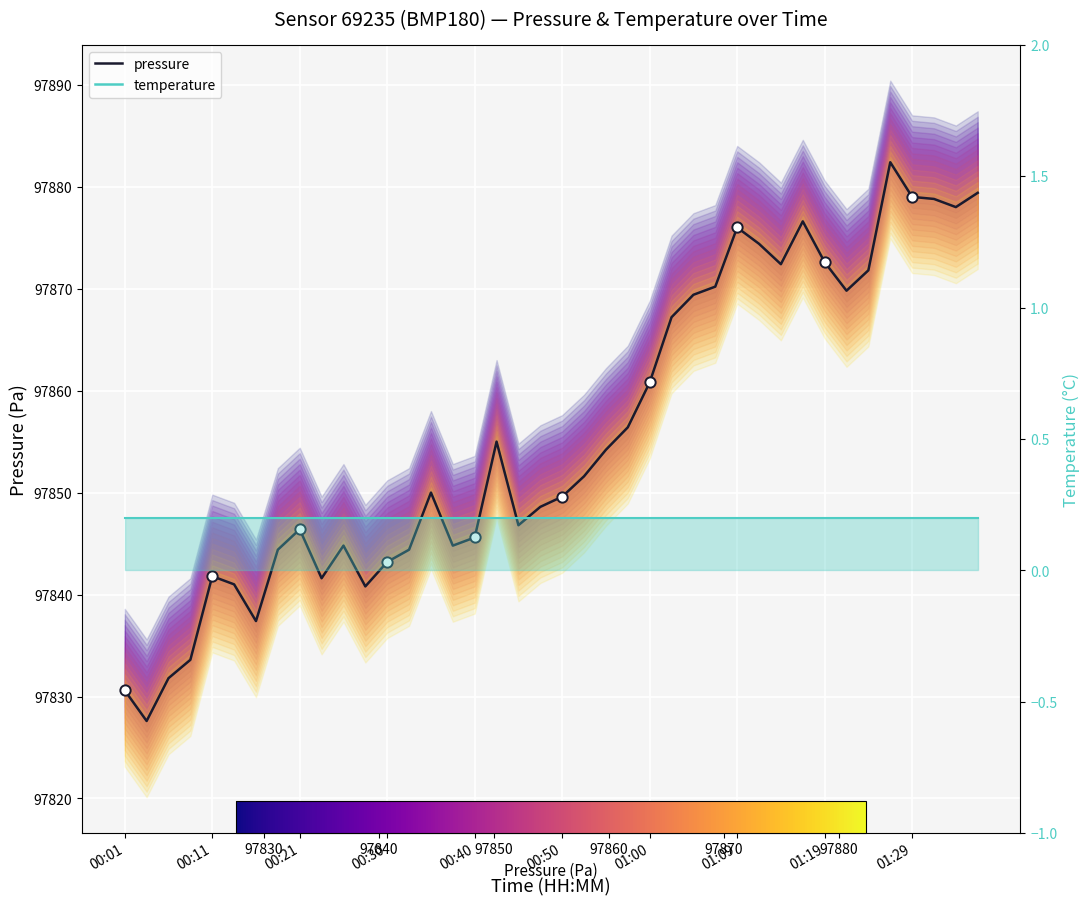

What is the change in value from 23 to 38?

+21.6